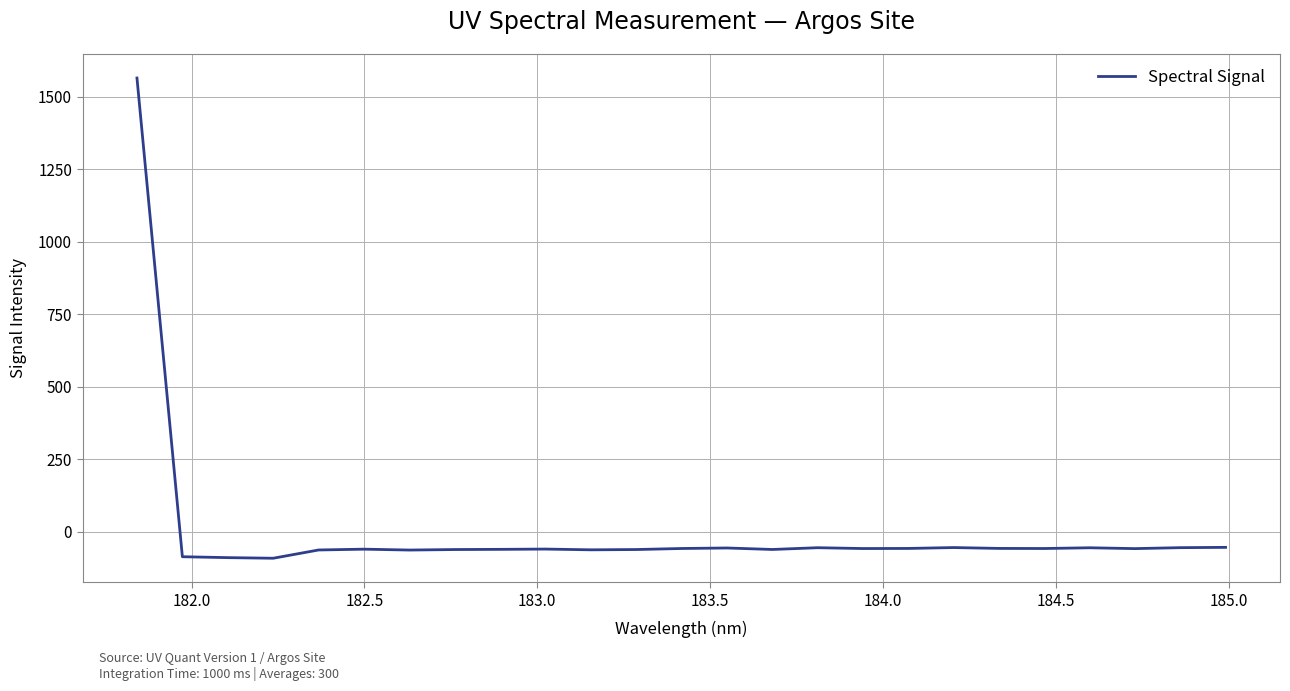

What is the greatest value displayed?

1565.5